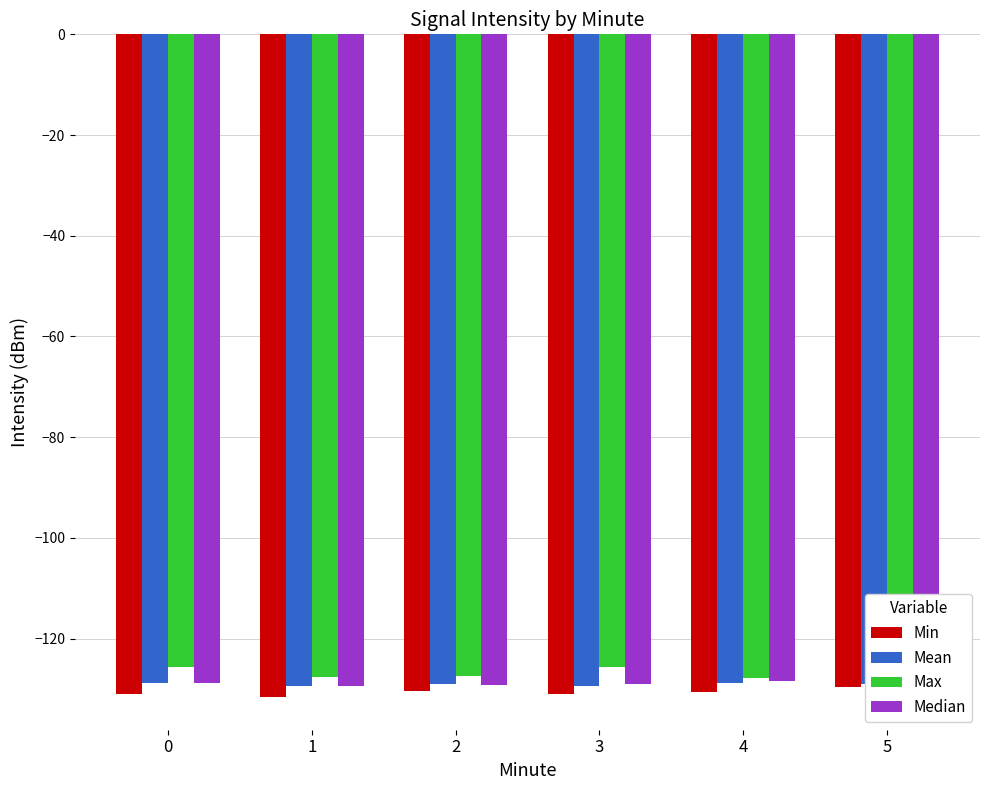

What is the maximum value for Max?

-125.6